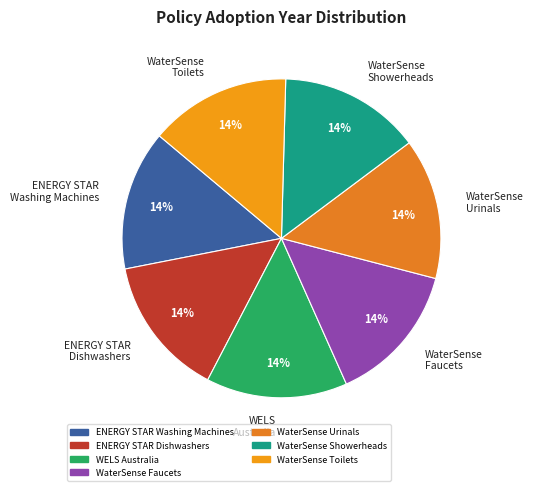

True or false: WaterSense Toilets accounts for 6% of the total.

False